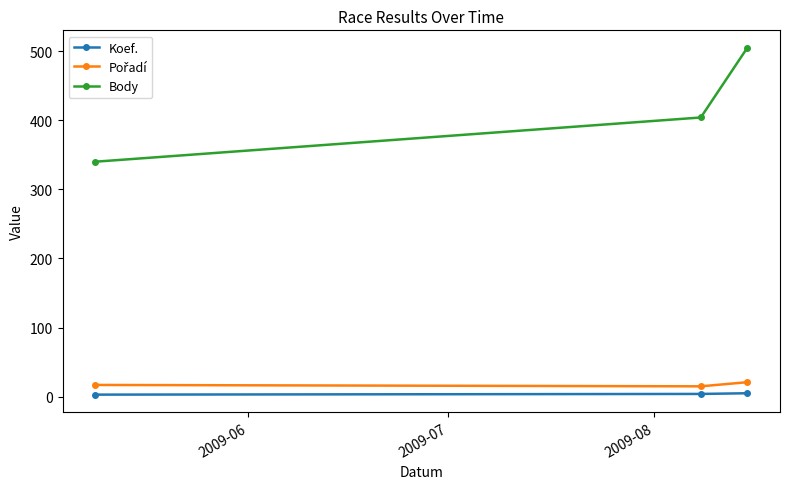

What is the maximum value shown in the chart?

505